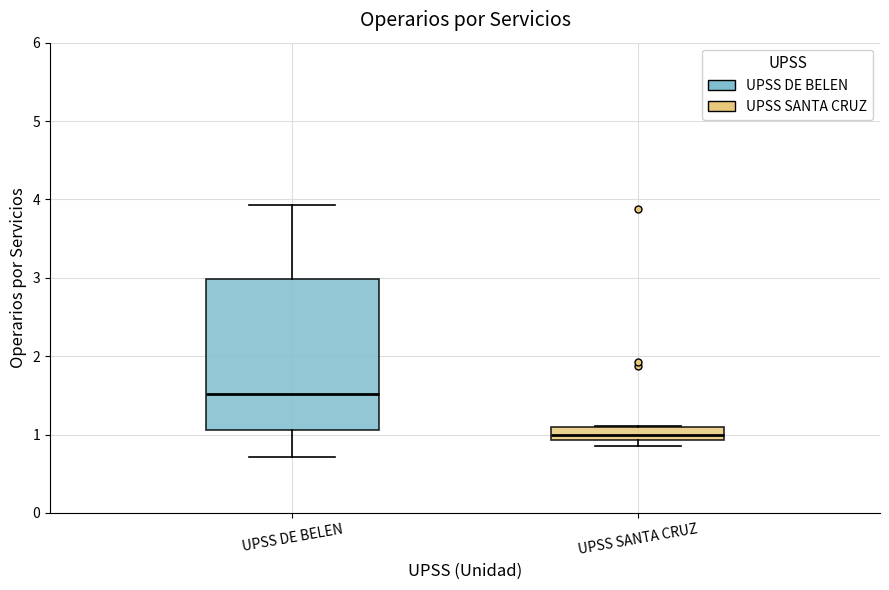

Reading left to right, transcribe this box plot: for each box, give where its median line is, the range the box spans, and where its two whiskers end, as read against the y-axis. The values are not printed on the chart, so give them approximately, as read against the axis.

UPSS DE BELEN: median 1.5, box 1.1 to 3.0, whiskers 0.7 to 3.9
UPSS SANTA CRUZ: median 1.0, box 0.9 to 1.1, whiskers 0.9 (just below the box's lower edge) to 1.1